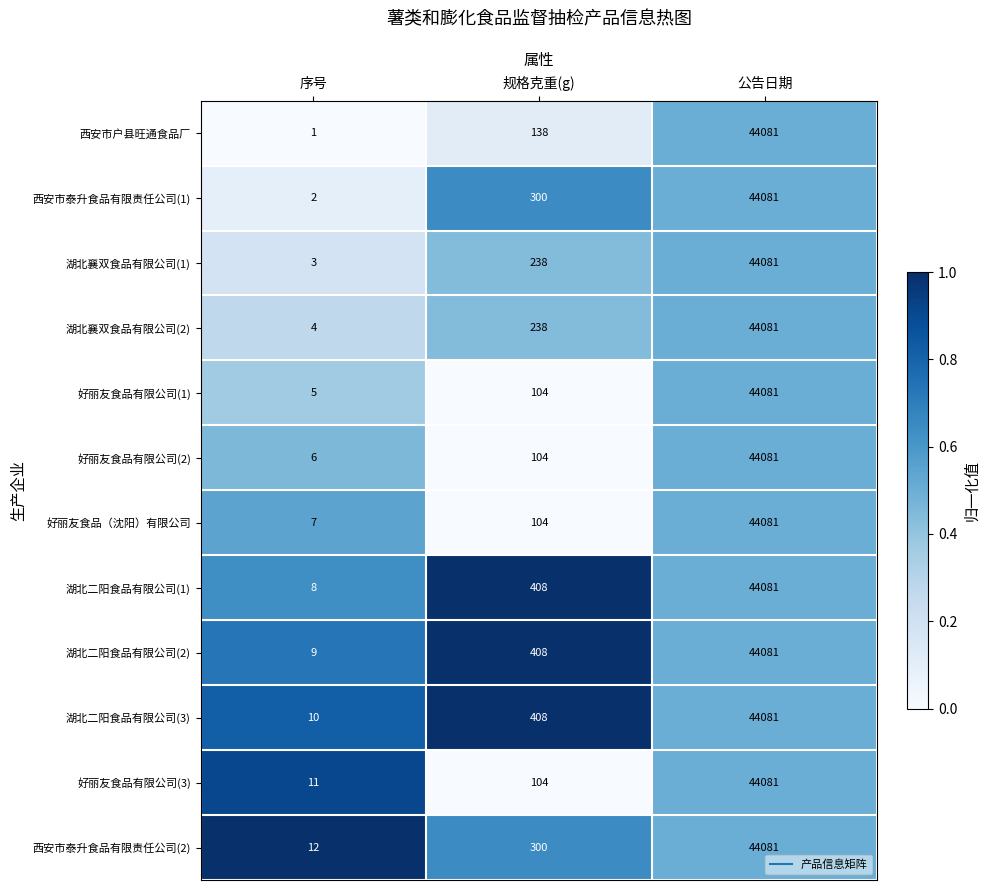

Which series has the largest total across all categories?

湖北二阳食品有限公司(3)